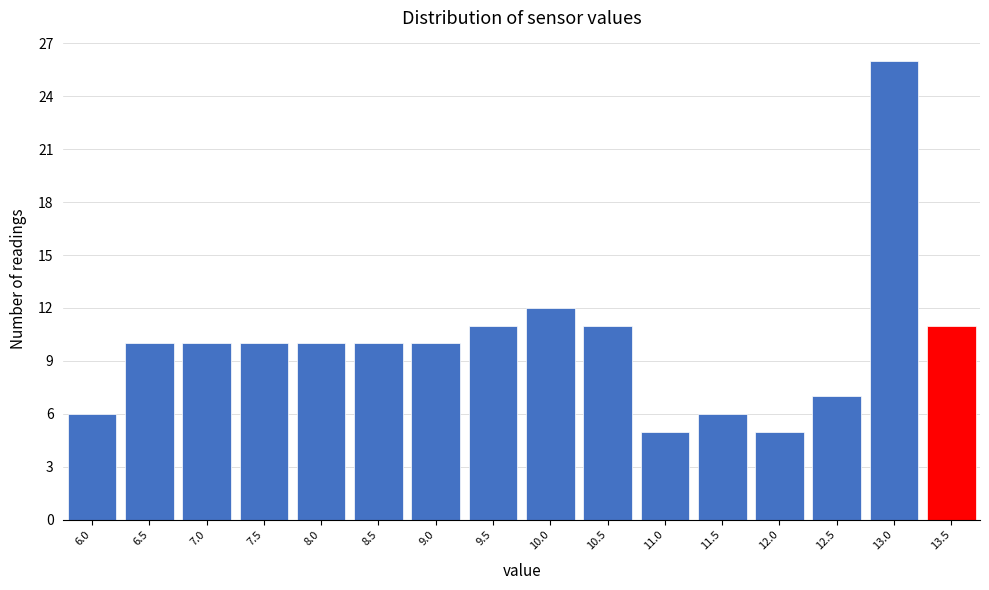

Reading left to right, list every bar in this chart as the range it spans on the x-axis followed by its height. The values are not printed on the chart, so give them approximately, as read against the axis.

5.75 to 6.25: 6
6.25 to 6.75: 10
6.75 to 7.25: 10
7.25 to 7.75: 10
7.75 to 8.25: 10
8.25 to 8.75: 10
8.75 to 9.25: 10
9.25 to 9.75: 11
9.75 to 10.25: 12
10.25 to 10.75: 11
10.75 to 11.25: 5
11.25 to 11.75: 6
11.75 to 12.25: 5
12.25 to 12.75: 7
12.75 to 13.25: 26
13.25 to 13.75: 11